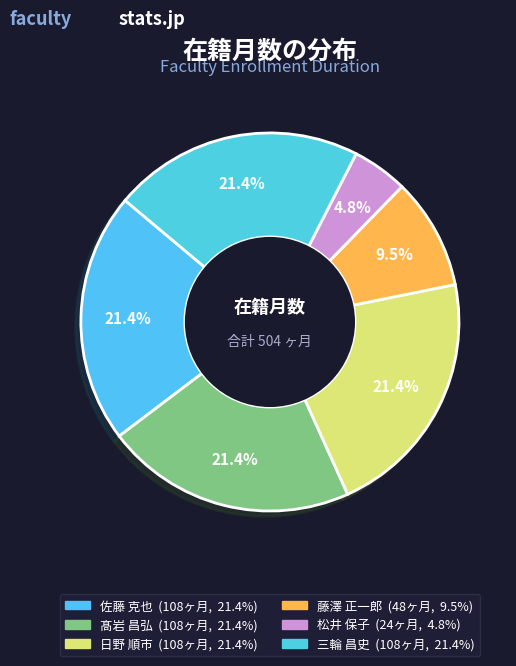

How many segments does this pie chart have?

6